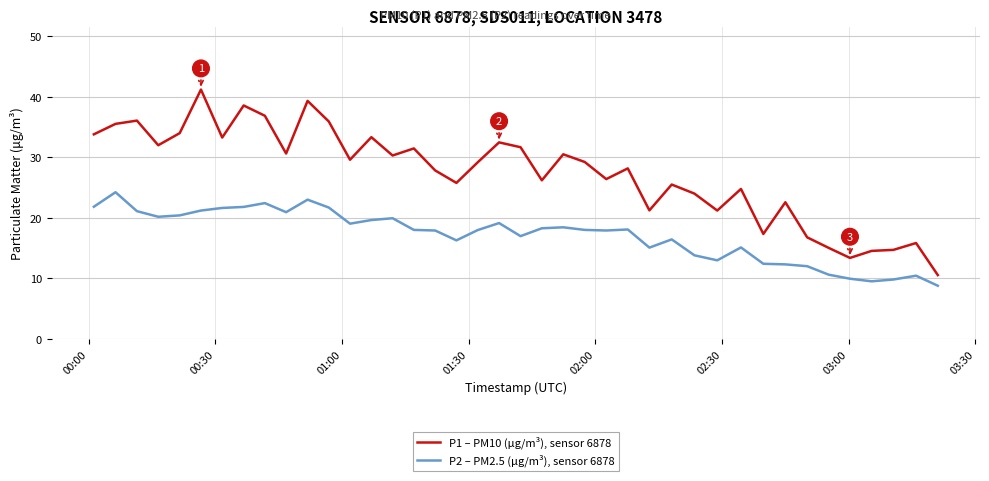

In P2 – PM2.5 (μg/m³), sensor 6878, how many points are lower than both neighbors (excluding endpoints)?

9